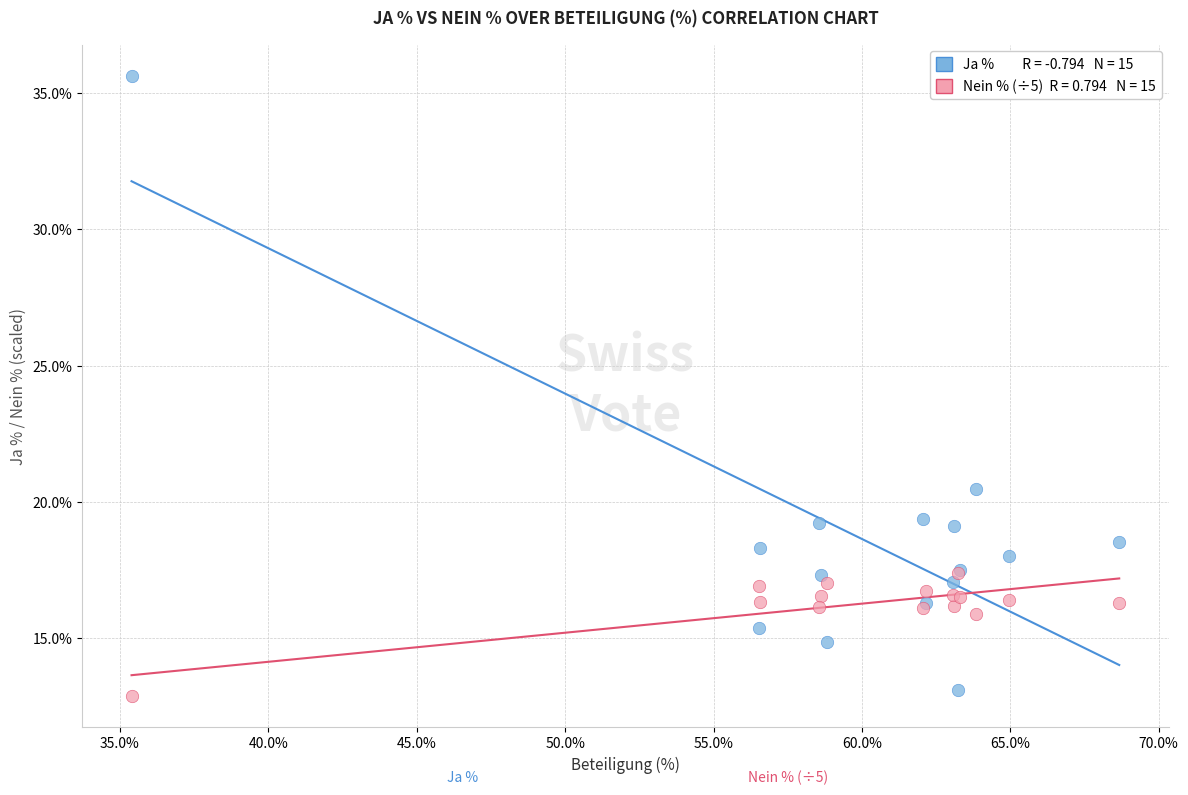

Across all series, what Y value is closest to 24?

20.5